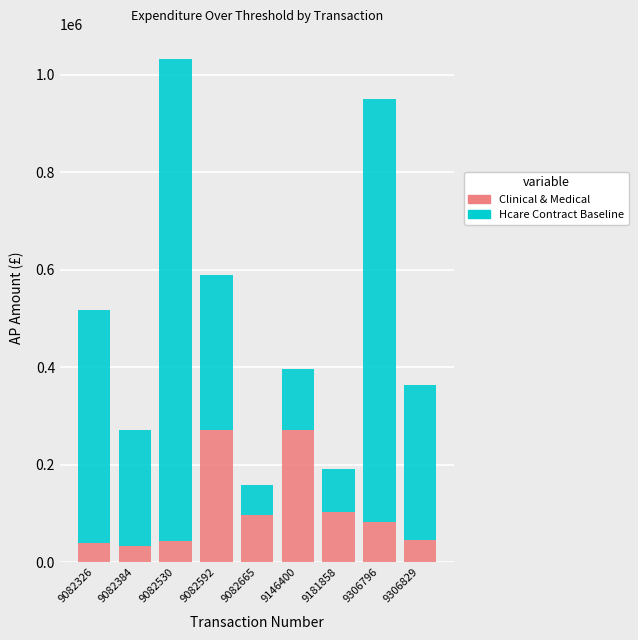

What are all the series names shown in the legend?

Clinical & Medical, Hcare Contract Baseline